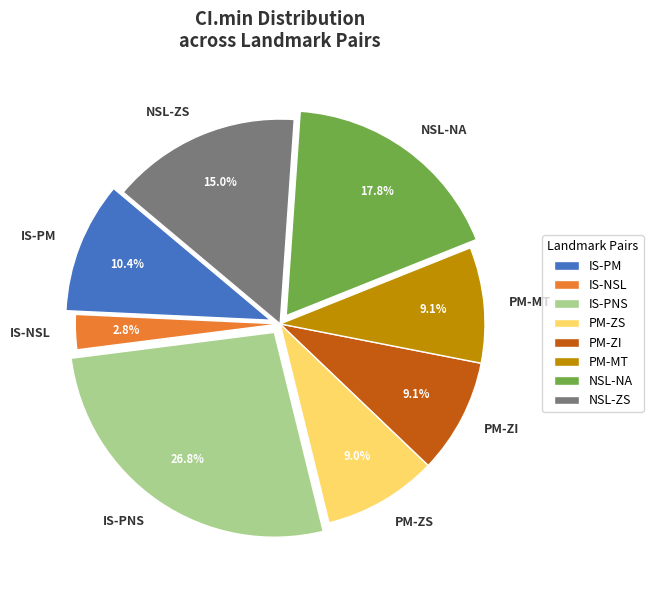

Is IS-PM the majority of the pie?

No